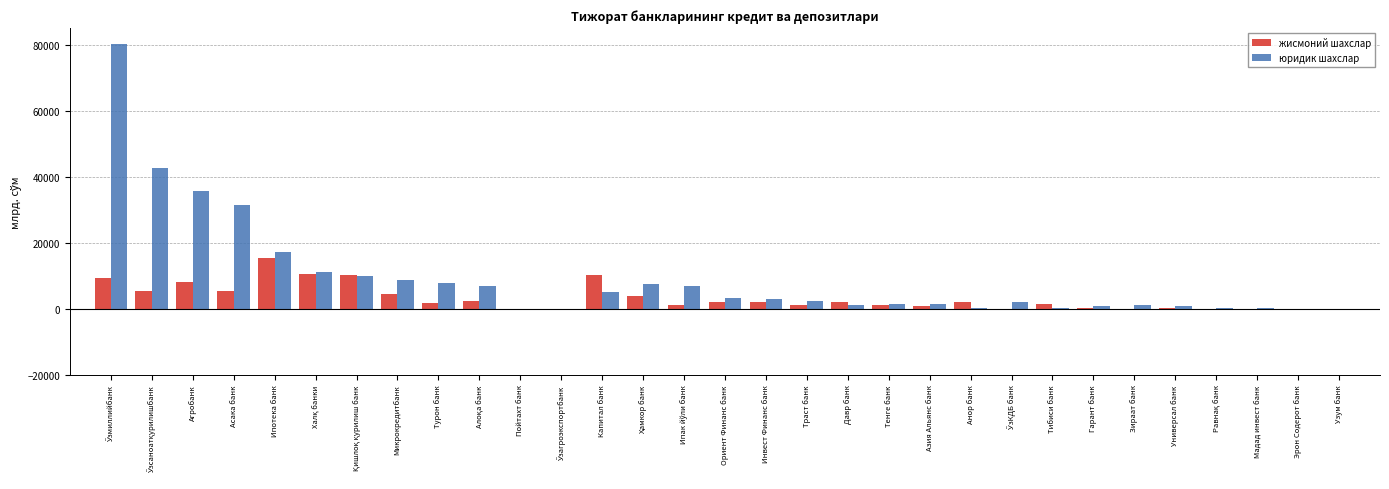

The value of юридик шахслар at Агробанк is 35791.7. True or false?

True